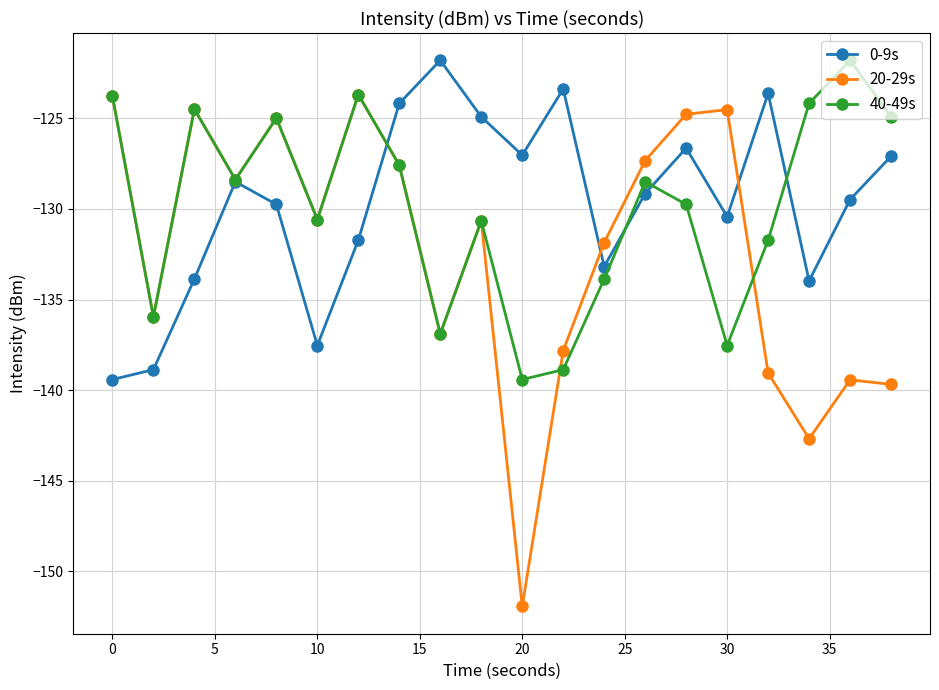

At how many categories does at least one series exceed -126?

14